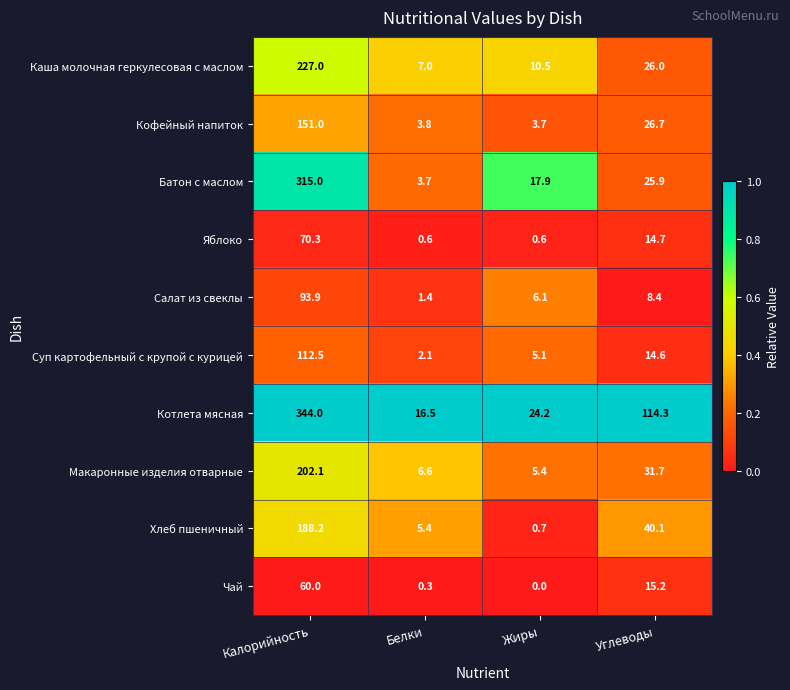

Which series changed the most between Калорийность and Жиры?

Котлета мясная